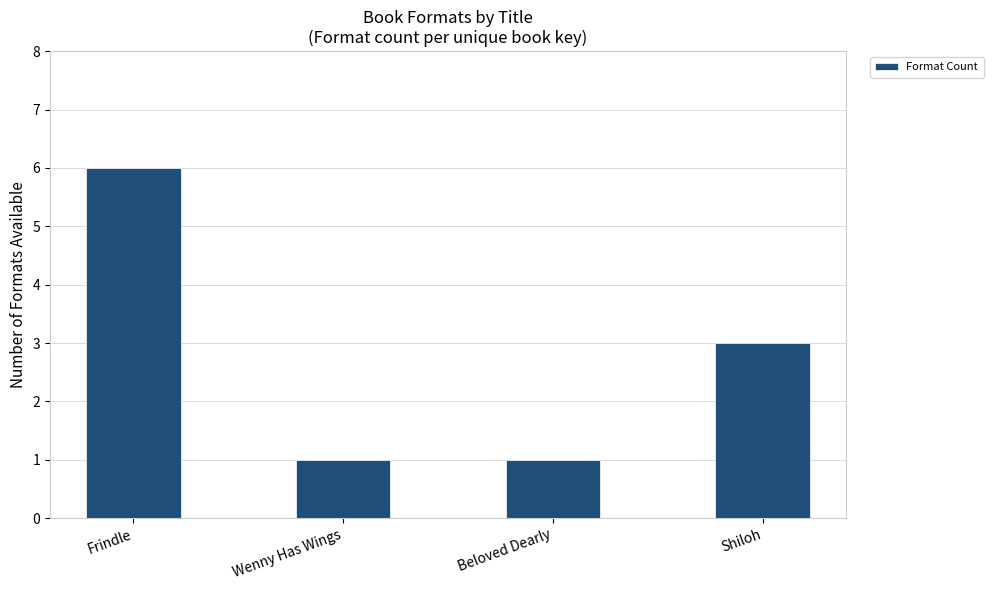

What is the maximum value shown in the chart?

6